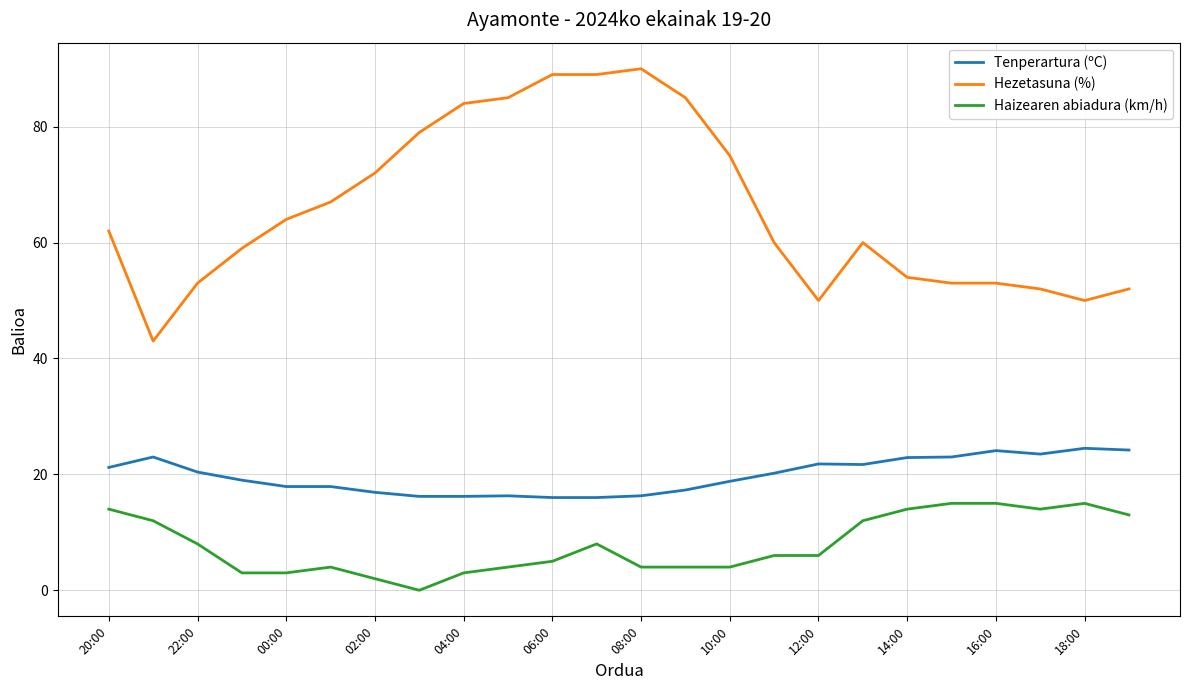

How many series are shown in this chart?

3